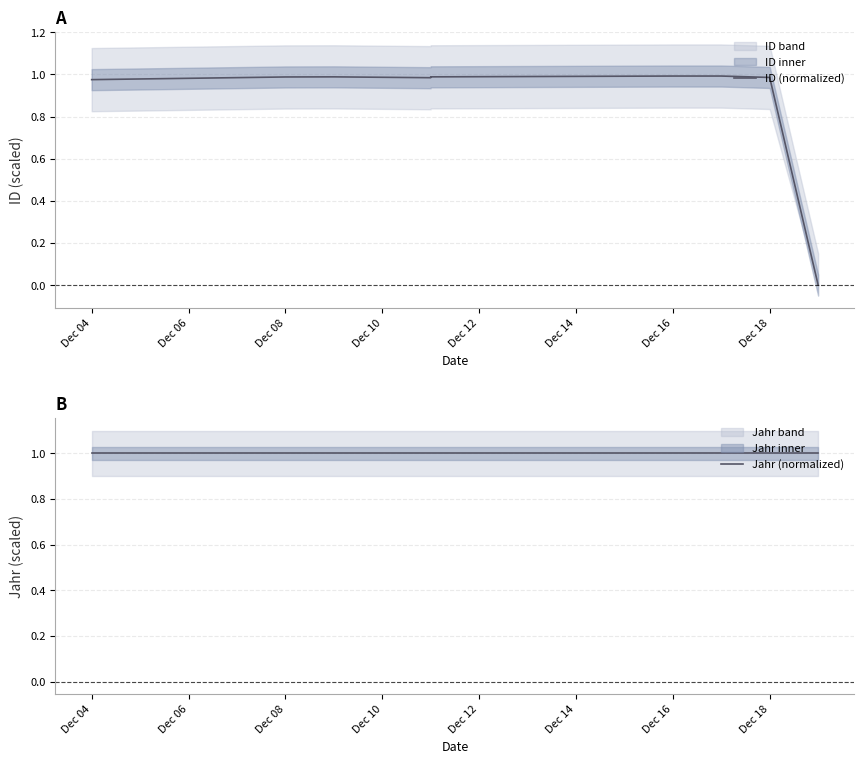

How many lines are shown in the chart?

2